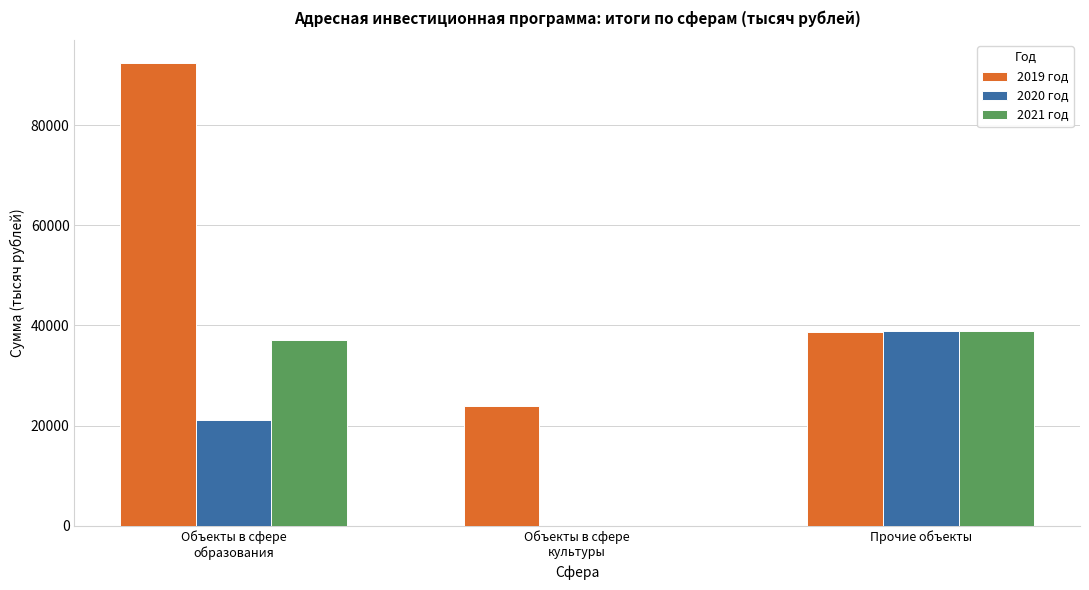

What is the sum of all 2020 год values?

59952.8